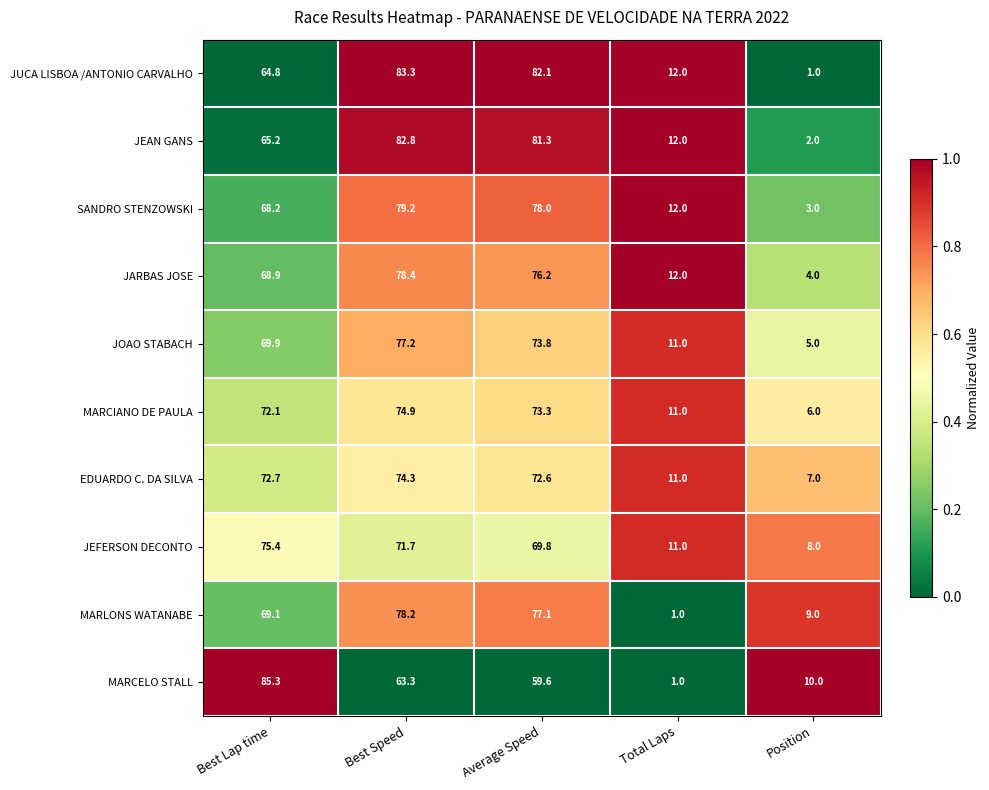

What is the sum of the MARLONS WATANABE values at Best Lap time and Total Laps?

70.1